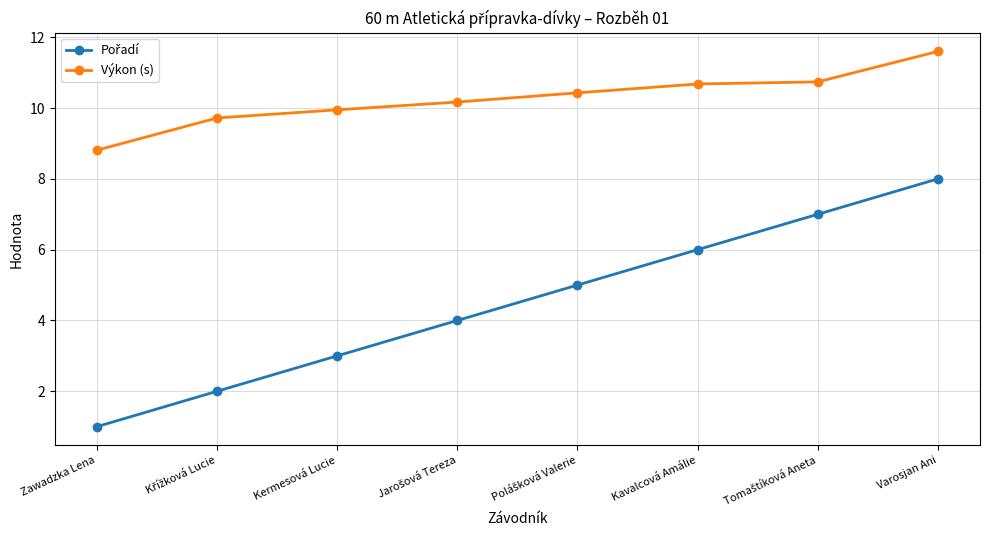

What is the spread (max minus min) of values at Kavalcová Amálie?

4.7